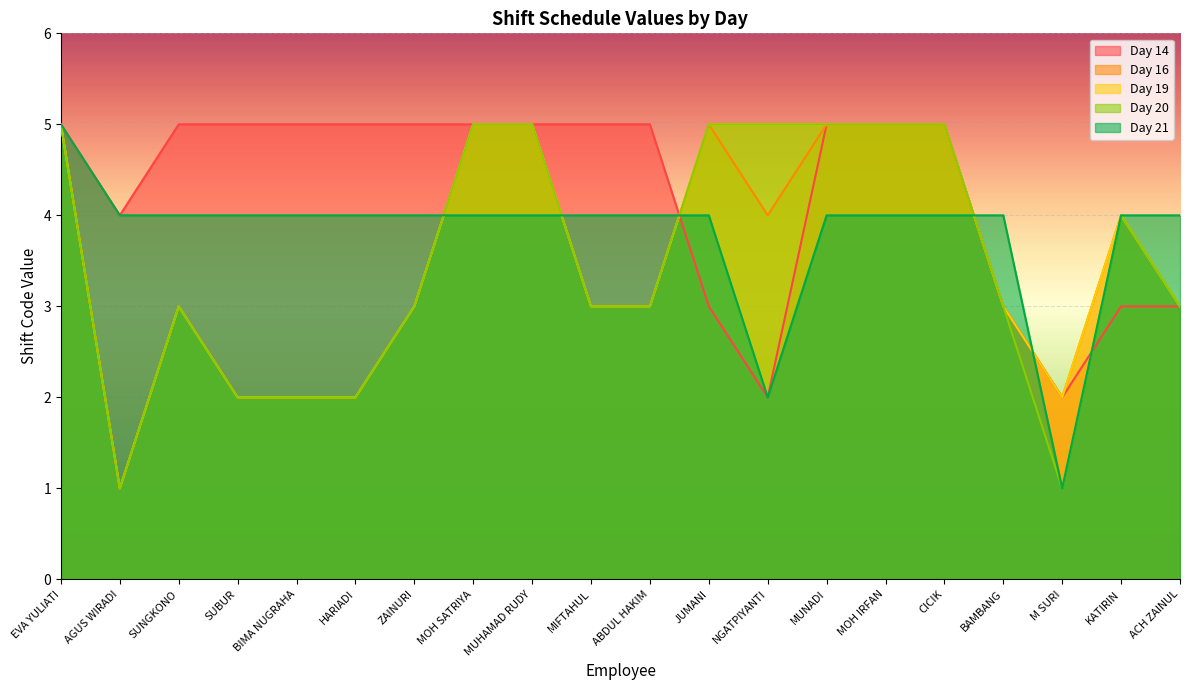

Reading left to right, transcribe all the data shown in this chart.

Day 14: EVA YULIATI=5	AGUS WIRADI=4	SUNGKONO=5	SUBUR=5	BIMA NUGRAHA=5	HARIADI=5	ZAINURI=5	MOH SATRIYA=5	MUHAMAD RUDY=5	MIFTAHUL=5	ABDUL HAKIM=5	JUMANI=3	NGATPIYANTI=2	MUNADI=5	MOH IRFAN=5	CICIK=5	BAMBANG=3	M SURI=2	KATIRIN=3	ACH ZAINUL=3
Day 16: EVA YULIATI=5	AGUS WIRADI=1	SUNGKONO=3	SUBUR=2	BIMA NUGRAHA=2	HARIADI=2	ZAINURI=3	MOH SATRIYA=5	MUHAMAD RUDY=5	MIFTAHUL=3	ABDUL HAKIM=3	JUMANI=5	NGATPIYANTI=4	MUNADI=5	MOH IRFAN=5	CICIK=5	BAMBANG=3	M SURI=2	KATIRIN=4	ACH ZAINUL=3
Day 19: EVA YULIATI=5	AGUS WIRADI=1	SUNGKONO=3	SUBUR=2	BIMA NUGRAHA=2	HARIADI=2	ZAINURI=3	MOH SATRIYA=5	MUHAMAD RUDY=5	MIFTAHUL=3	ABDUL HAKIM=3	JUMANI=5	NGATPIYANTI=5	MUNADI=5	MOH IRFAN=5	CICIK=5	BAMBANG=3	M SURI=2	KATIRIN=4	ACH ZAINUL=3
Day 20: EVA YULIATI=5	AGUS WIRADI=1	SUNGKONO=3	SUBUR=2	BIMA NUGRAHA=2	HARIADI=2	ZAINURI=3	MOH SATRIYA=5	MUHAMAD RUDY=5	MIFTAHUL=3	ABDUL HAKIM=3	JUMANI=5	NGATPIYANTI=5	MUNADI=5	MOH IRFAN=5	CICIK=5	BAMBANG=3	M SURI=1	KATIRIN=4	ACH ZAINUL=3
Day 21: EVA YULIATI=5	AGUS WIRADI=4	SUNGKONO=4	SUBUR=4	BIMA NUGRAHA=4	HARIADI=4	ZAINURI=4	MOH SATRIYA=4	MUHAMAD RUDY=4	MIFTAHUL=4	ABDUL HAKIM=4	JUMANI=4	NGATPIYANTI=2	MUNADI=4	MOH IRFAN=4	CICIK=4	BAMBANG=4	M SURI=1	KATIRIN=4	ACH ZAINUL=4